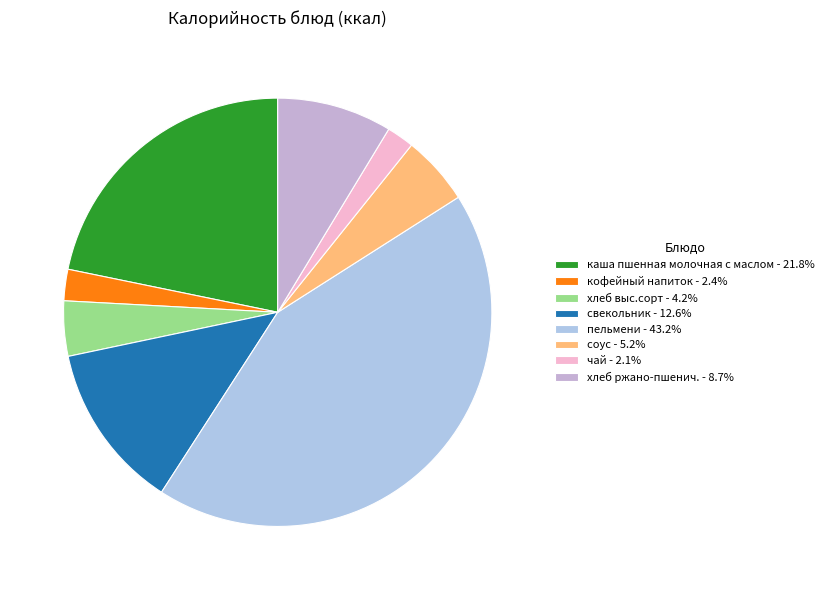

Is соус the majority of the pie?

No